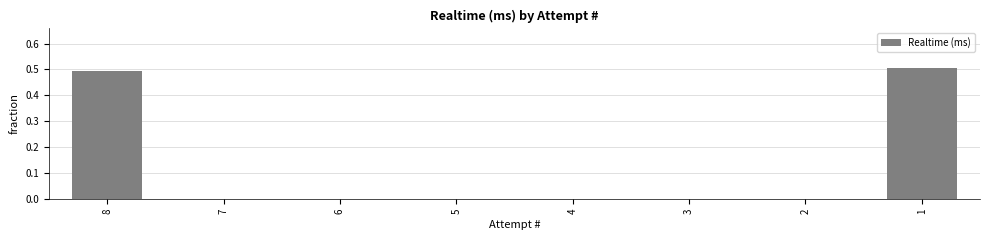

What is the sum of all values?

1.0